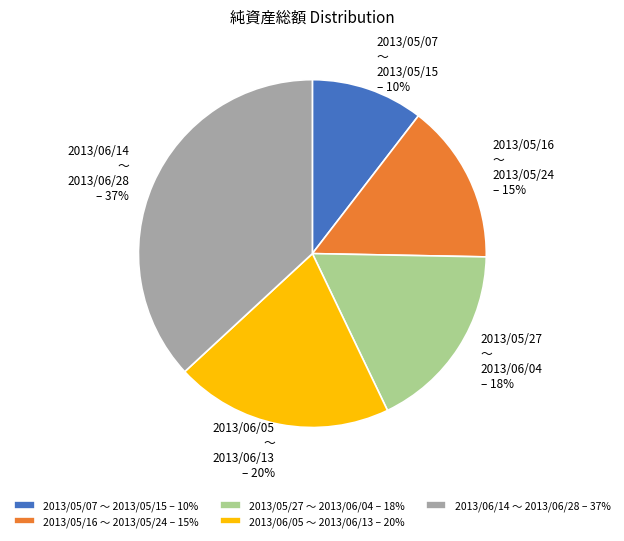

Does 2013/05/27 〜 2013/06/04 account for over 50% of the chart?

No